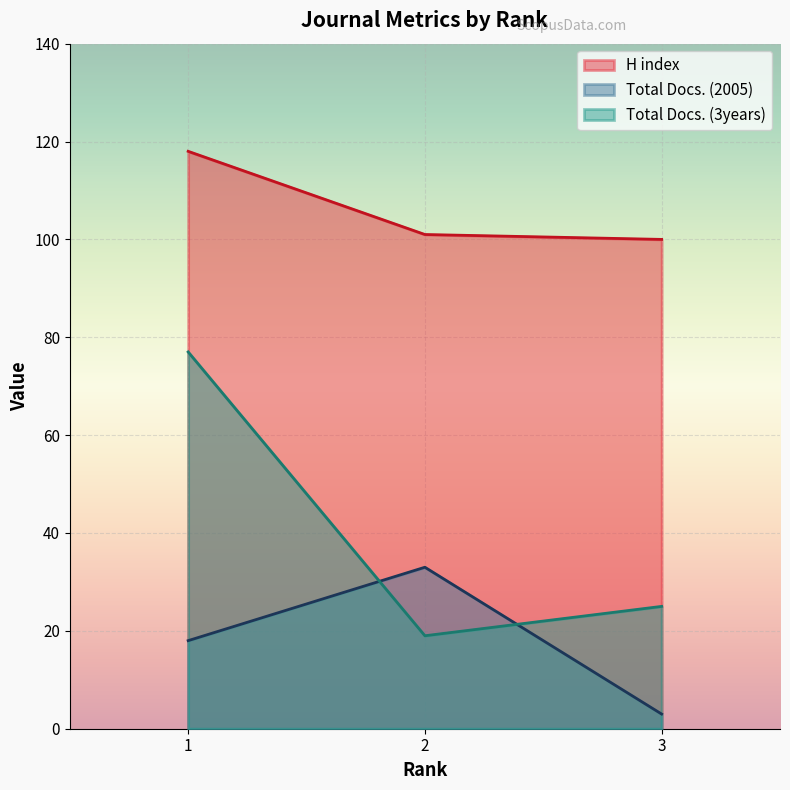

At which category is the sum across all series the highest?

1